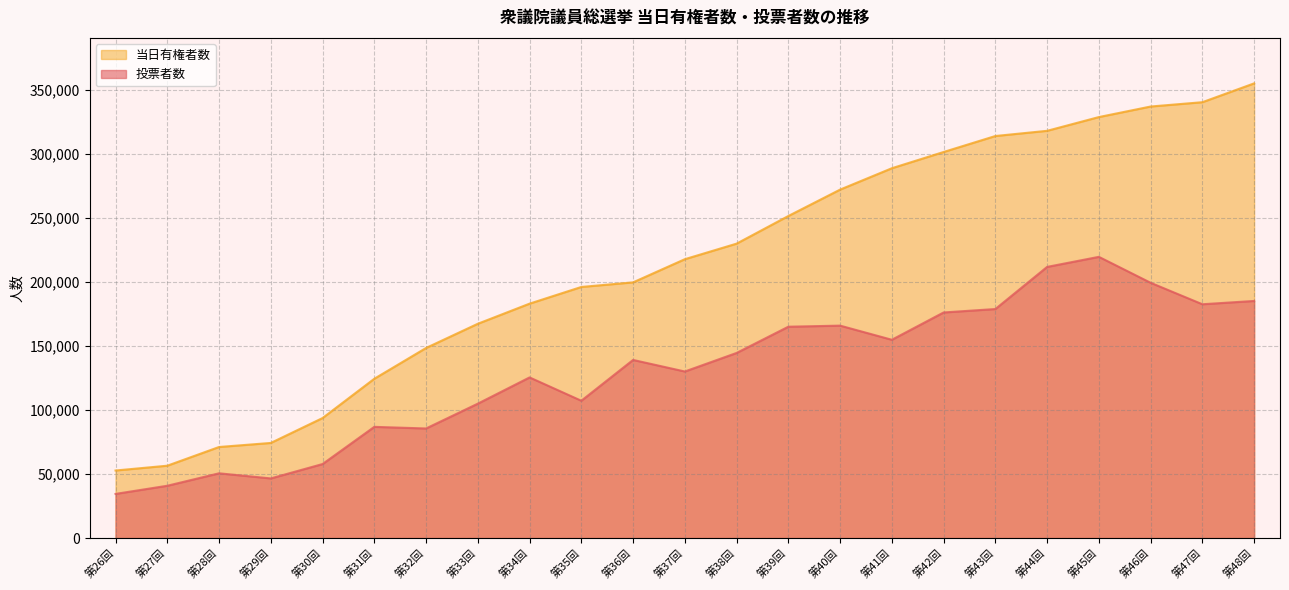

Between 第43回 and 第47回, which series saw the biggest shift?

当日有権者数